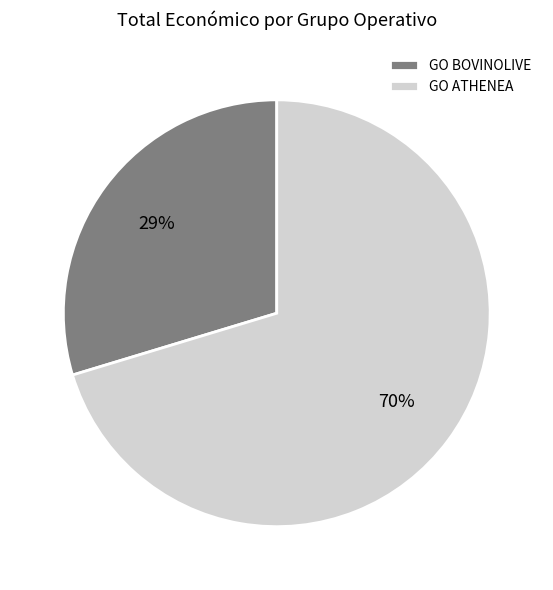

Rank the categories by value from lowest to highest.

GO BOVINOLIVE, GO ATHENEA